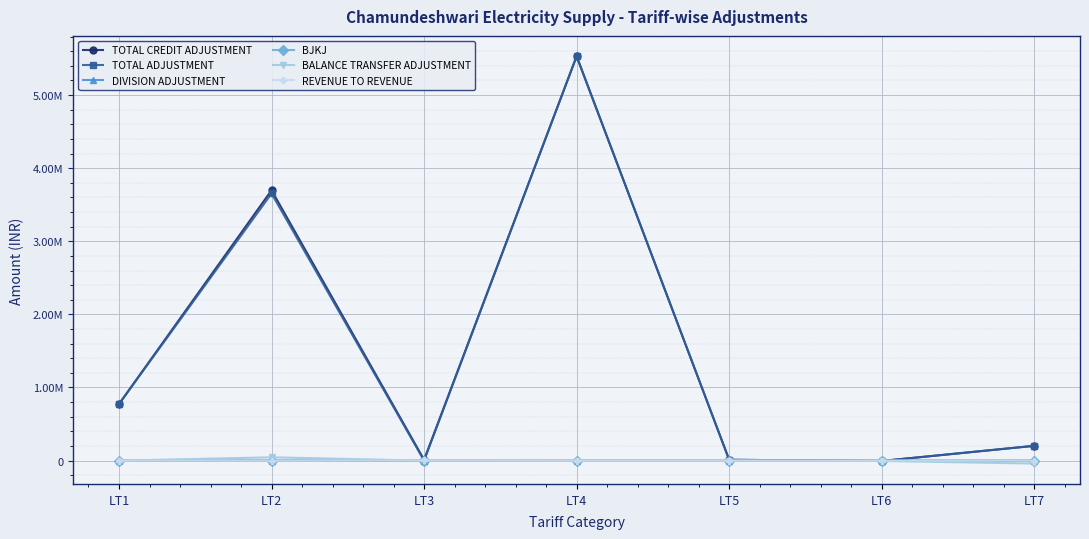

True or false: TOTAL CREDIT ADJUSTMENT and TOTAL ADJUSTMENT cross at least once.

False